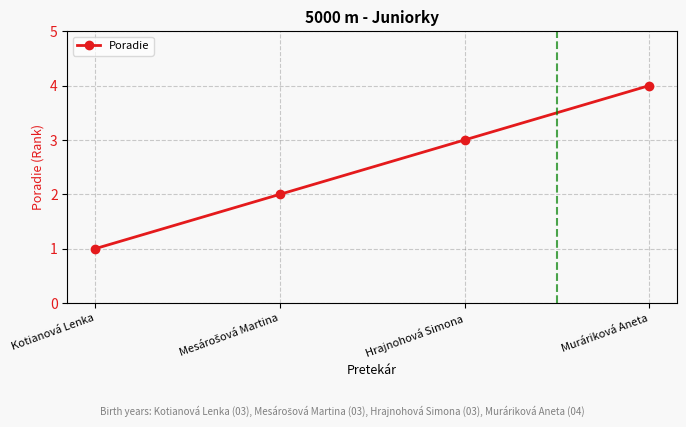

What is the sum of the values at Muráriková Aneta and Kotianová Lenka?

5